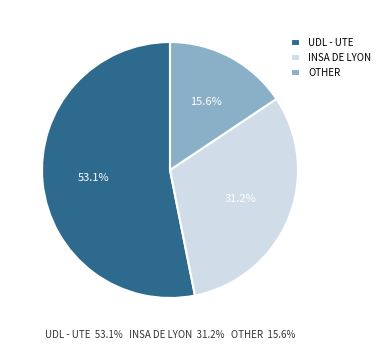

Does INSA DE LYON account for over 50% of the chart?

No